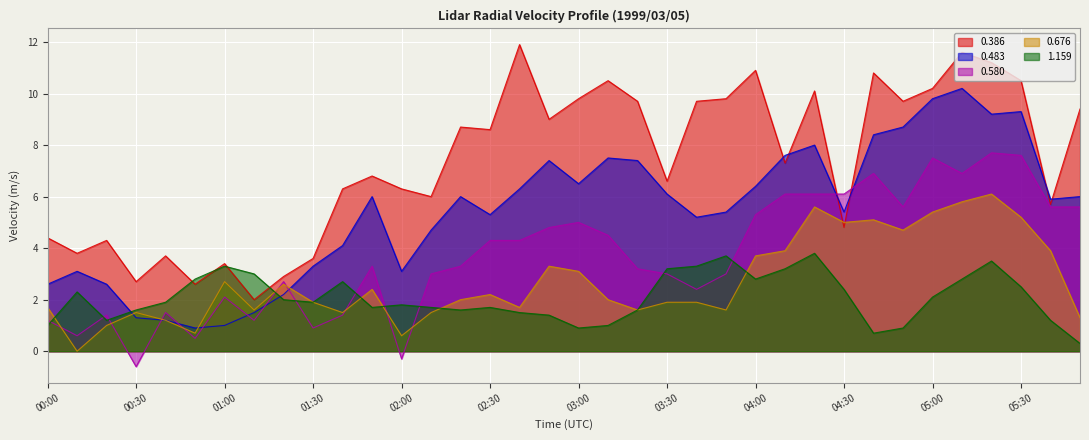

What is the sum of all 0.580 values?

133.7